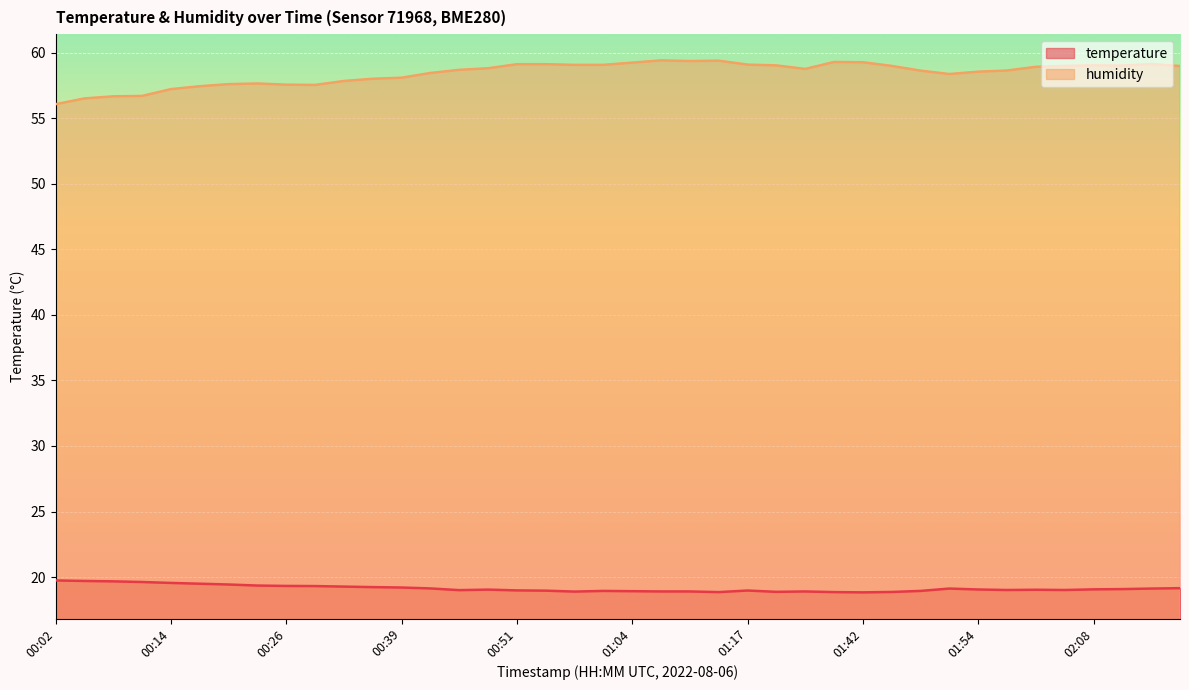

What is the highest value of the humidity series?

59.4